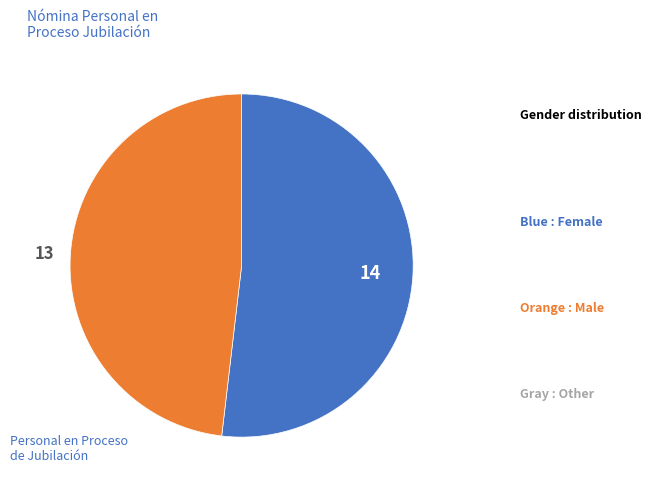

Does any single category account for the majority?

Yes